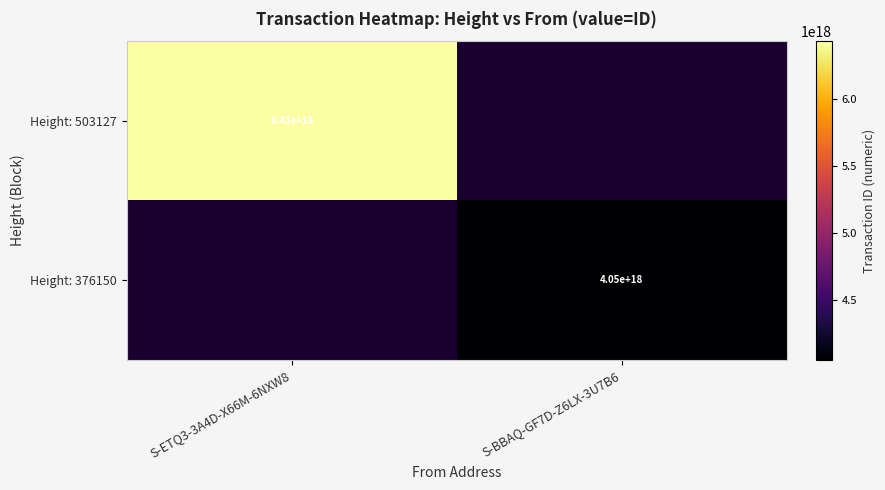

Is the value of Height: 503127 at S-ETQ3-3A4D-X66M-6NXW8 greater than the value of Height: 376150 at S-BBAQ-GF7D-Z6LX-3U7B6?

Yes